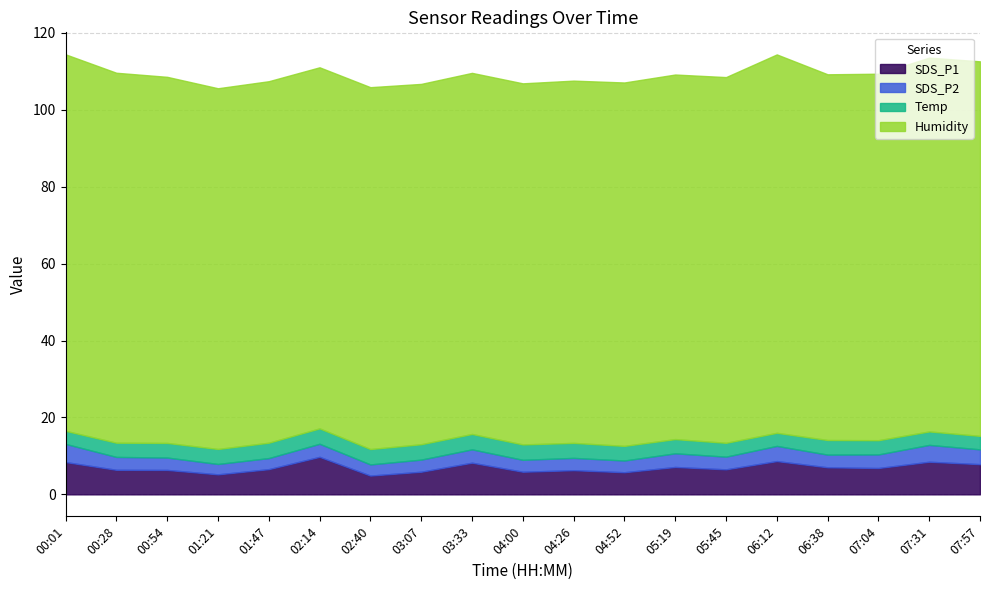

What is the total value across all series at 05:45?

108.5